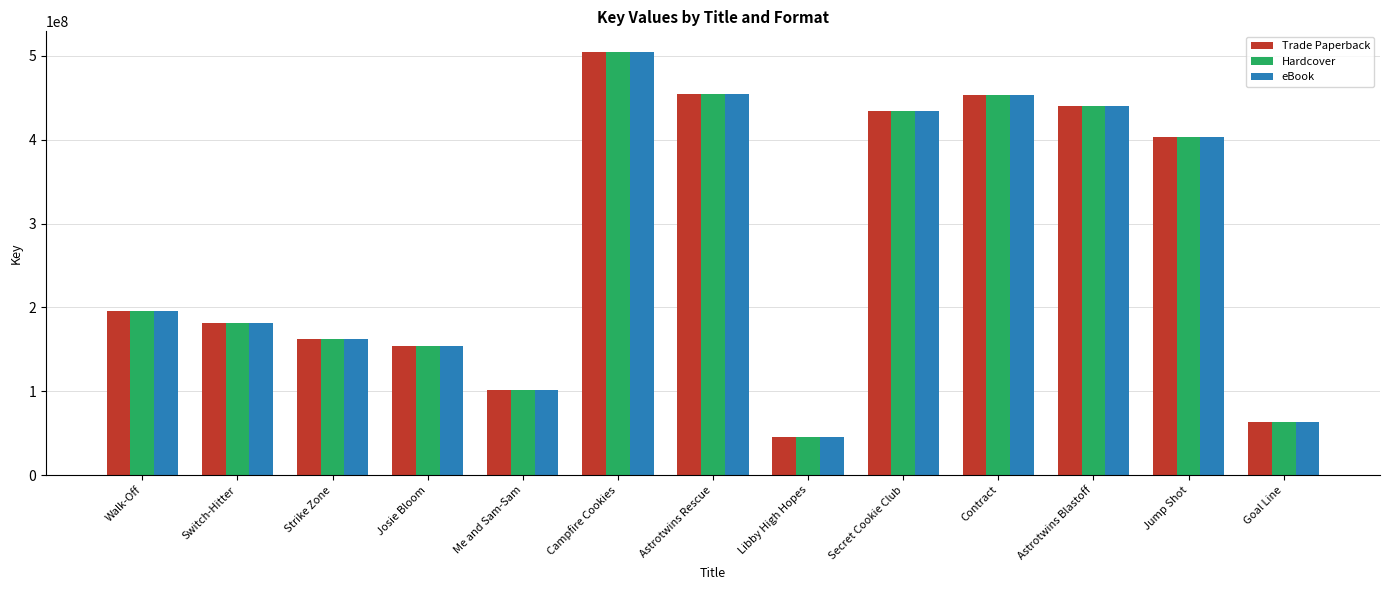

What is the label of the 6th bar from the right?

Libby High Hopes